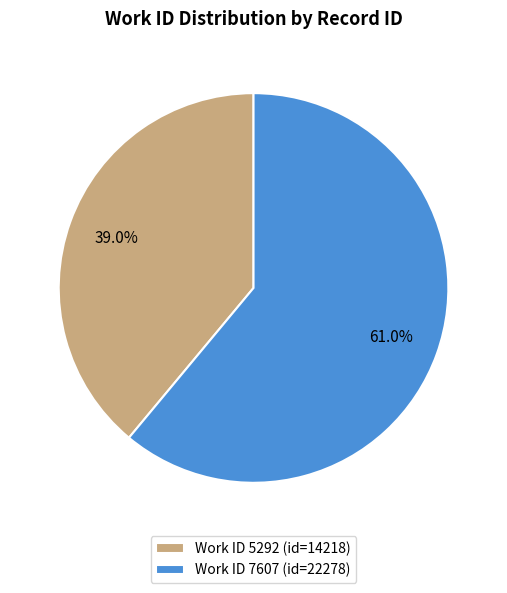

Does Work ID 5292 (id=14218) account for over 50% of the chart?

No